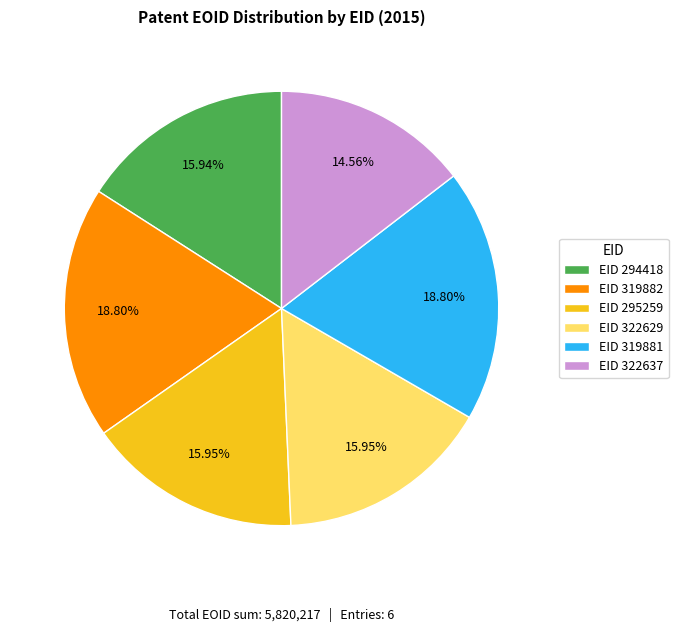

What is the ratio of the value at EID 319881 to the value at EID 319882?

1.0